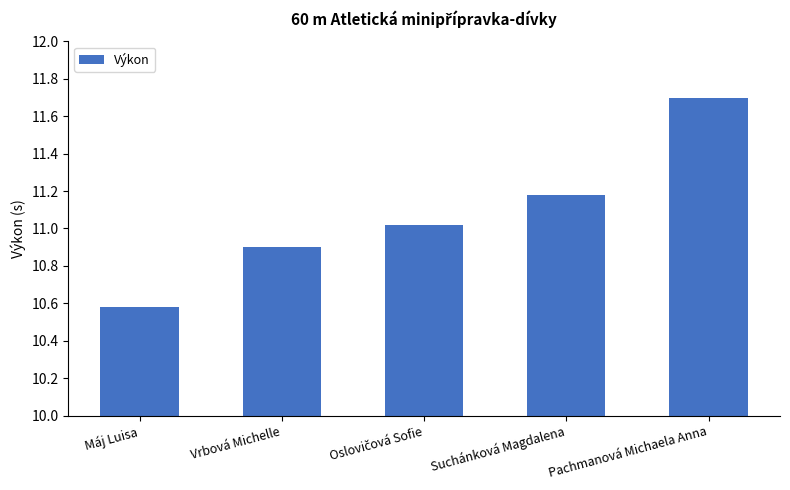

What is the approximate value at Vrbová Michelle?

10.9